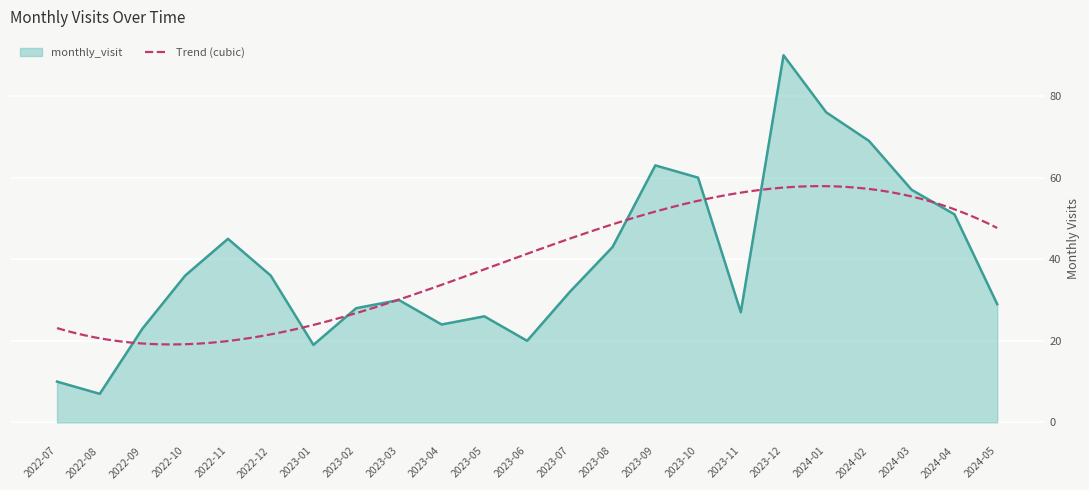

Where is the first local maximum?

2022-11